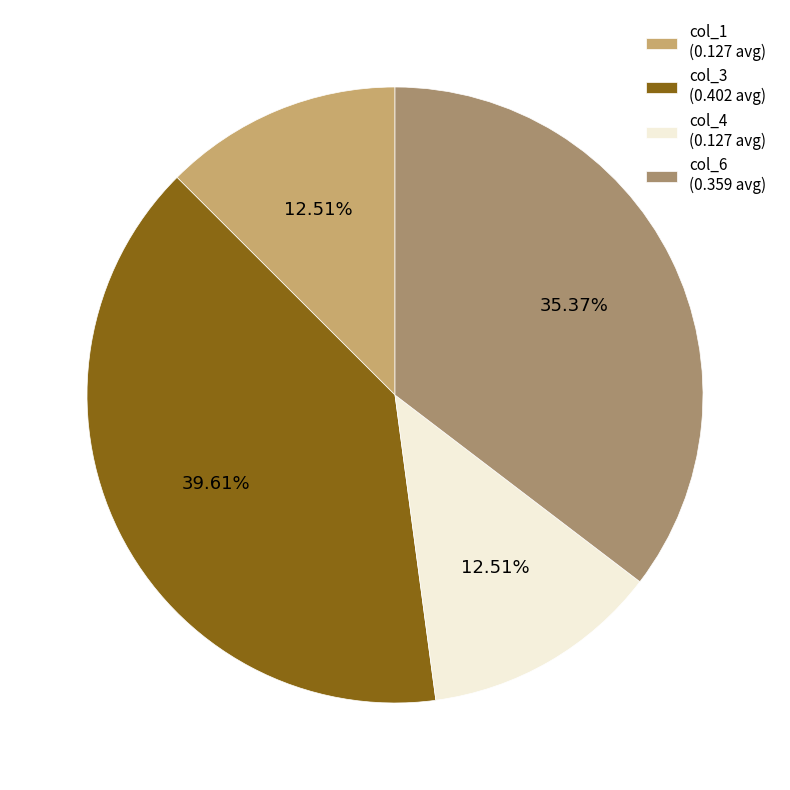

Is col_1 the majority of the pie?

No